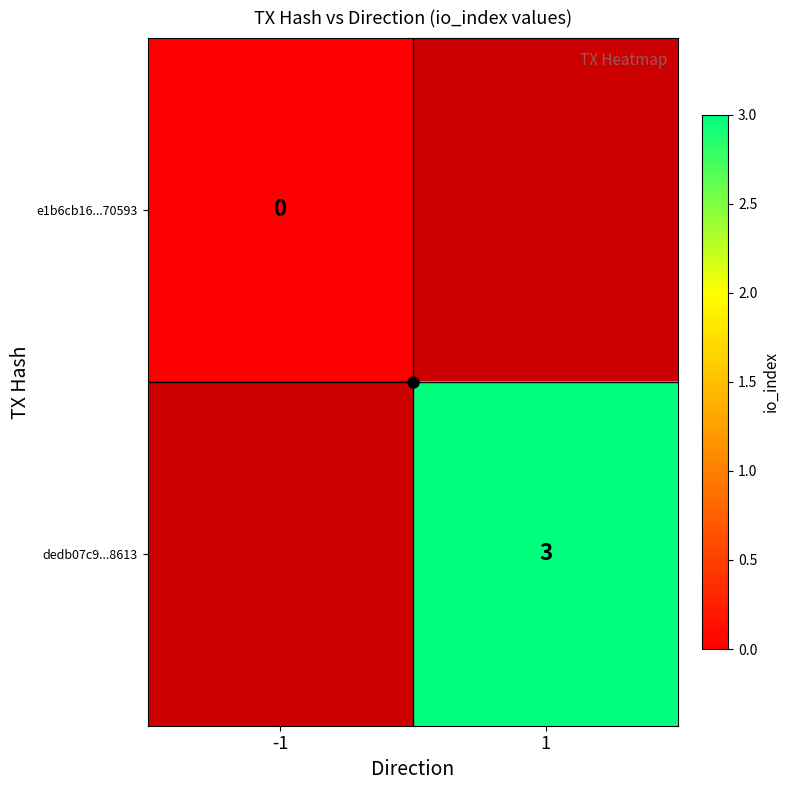

How many categories are shown in the chart?

2